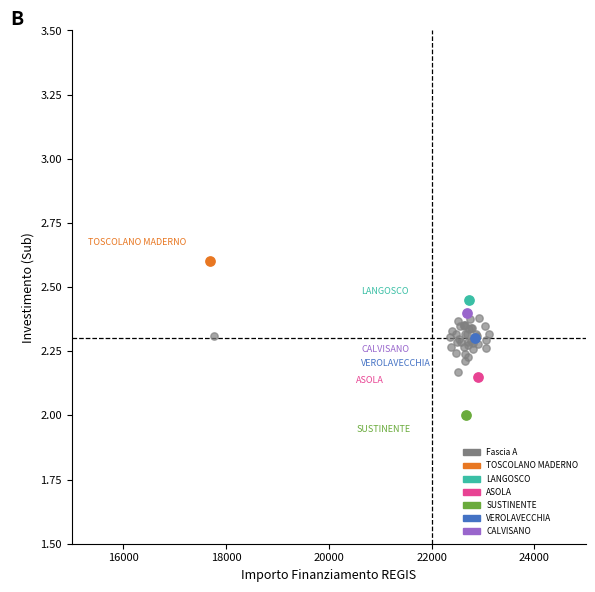

What are all the series names shown in the legend?

Fascia A, TOSCOLANO MADERNO, LANGOSCO, ASOLA, SUSTINENTE, VEROLAVECCHIA, CALVISANO